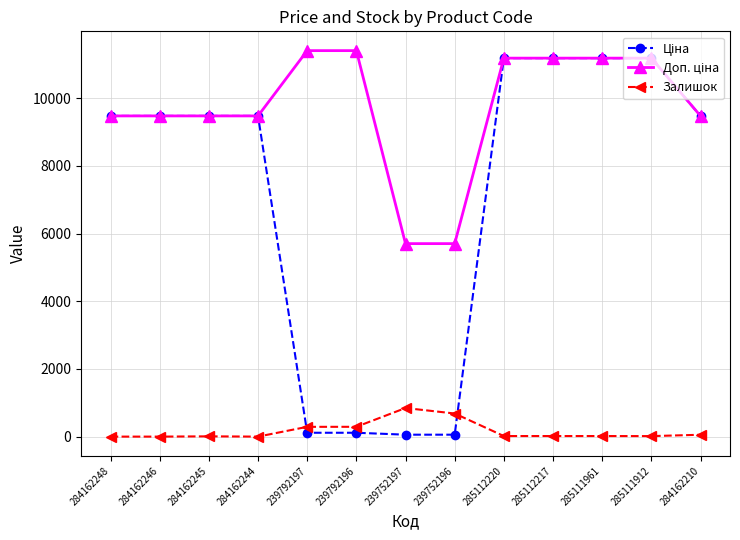

What is the highest value of the Залишок series?

845.0